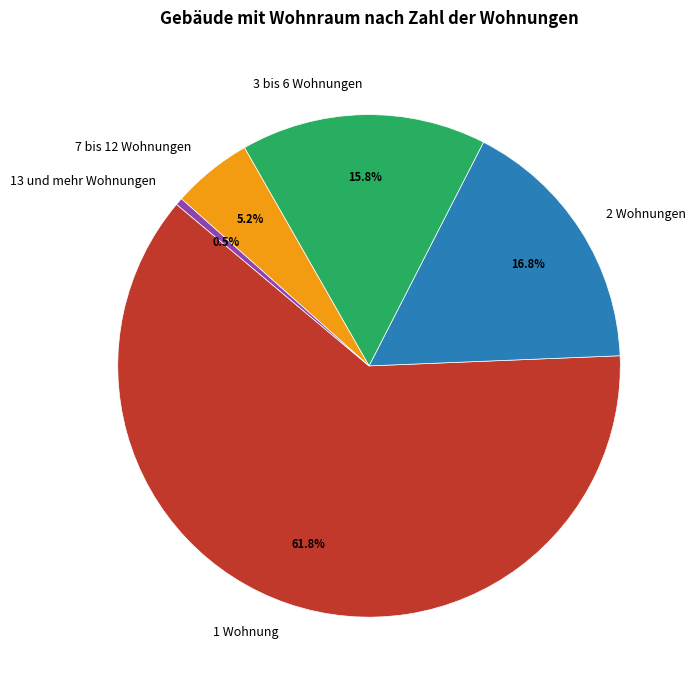

Which slice is the smallest?

13 und mehr Wohnungen